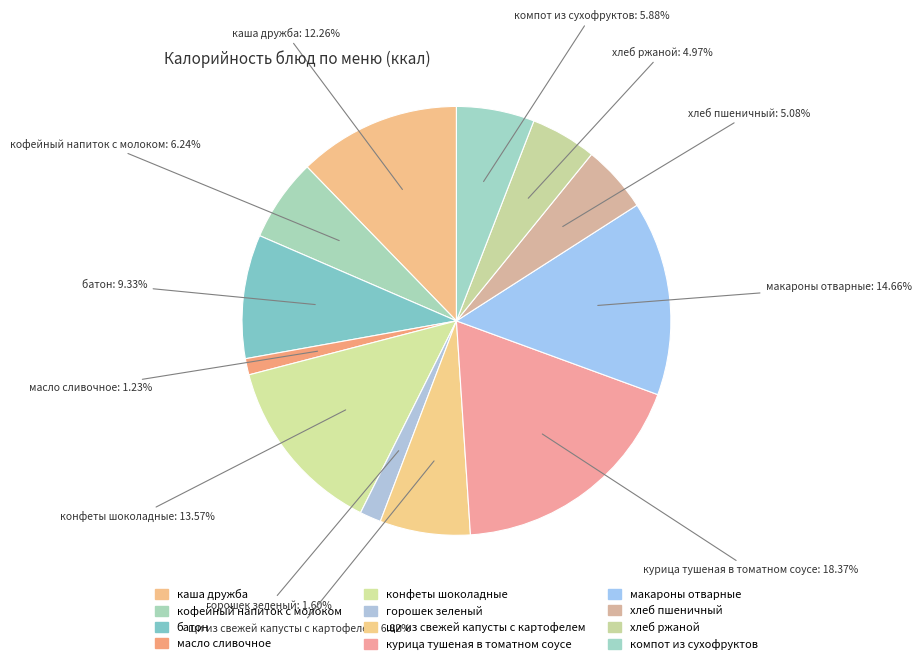

Is it true that курица тушеная в томатном соусе is 31% of the pie?

False